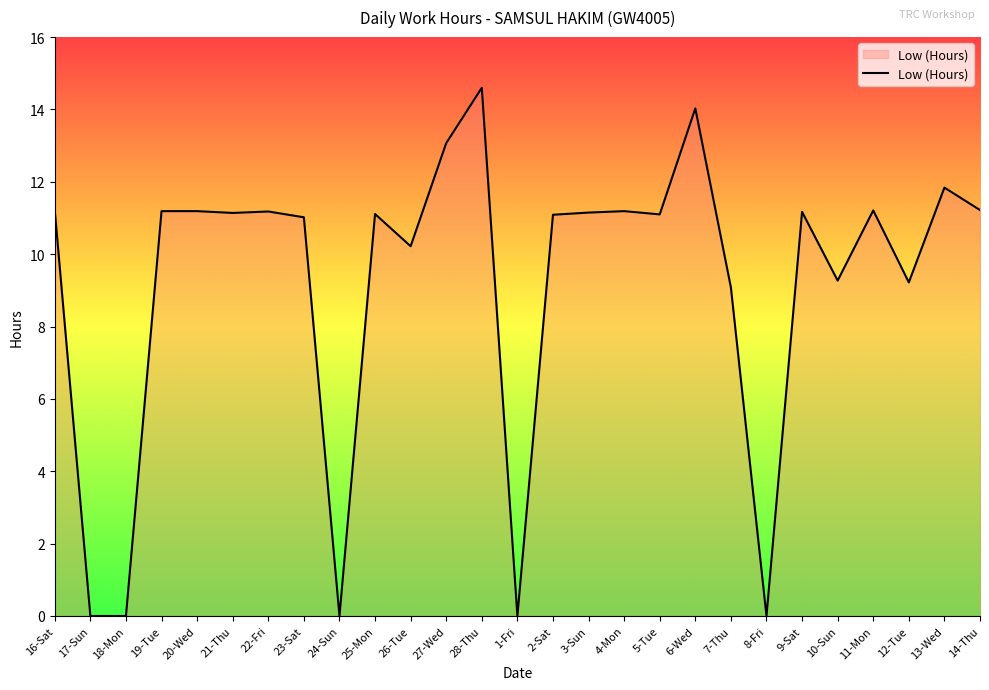

What is the difference between the values at 13-Wed and 26-Tue?

1.6